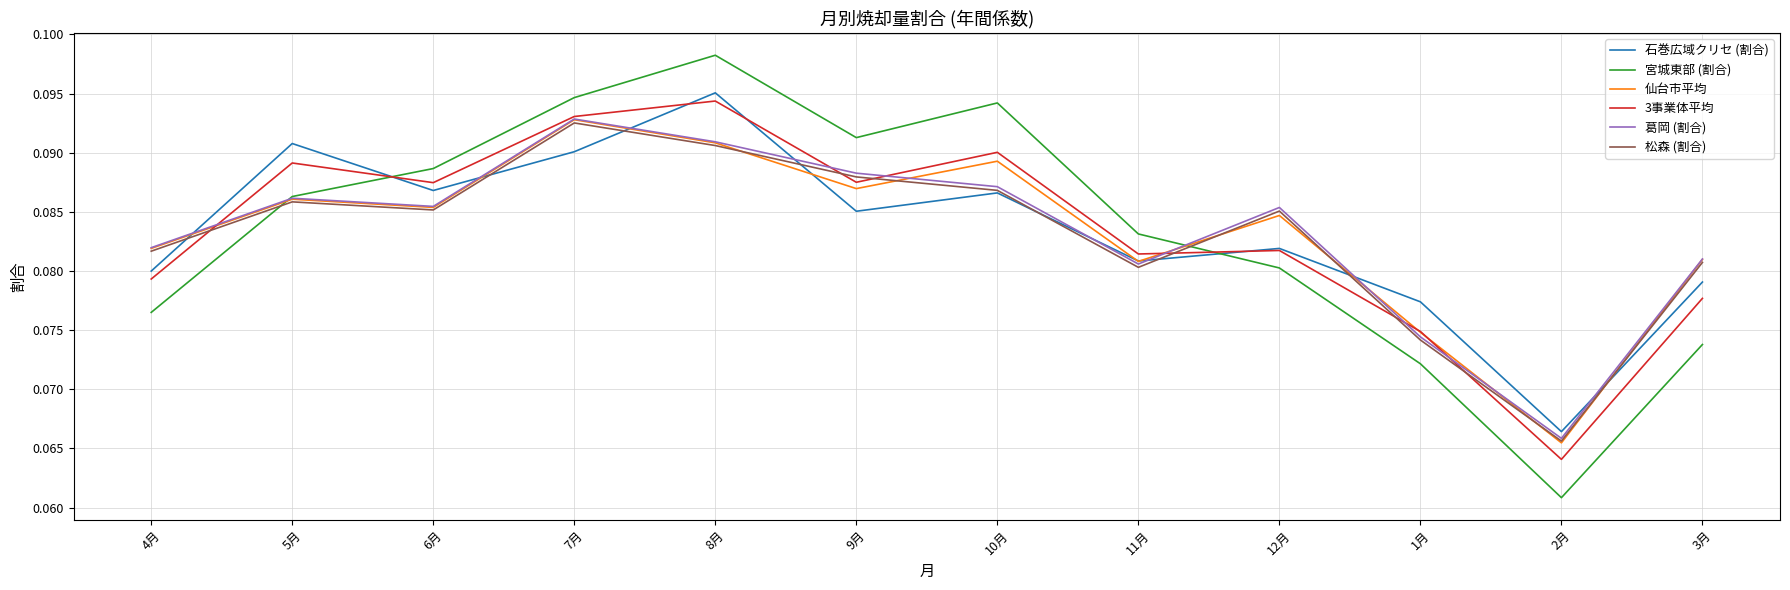

How many 松森 (割合) values are between 0 and 1?

12